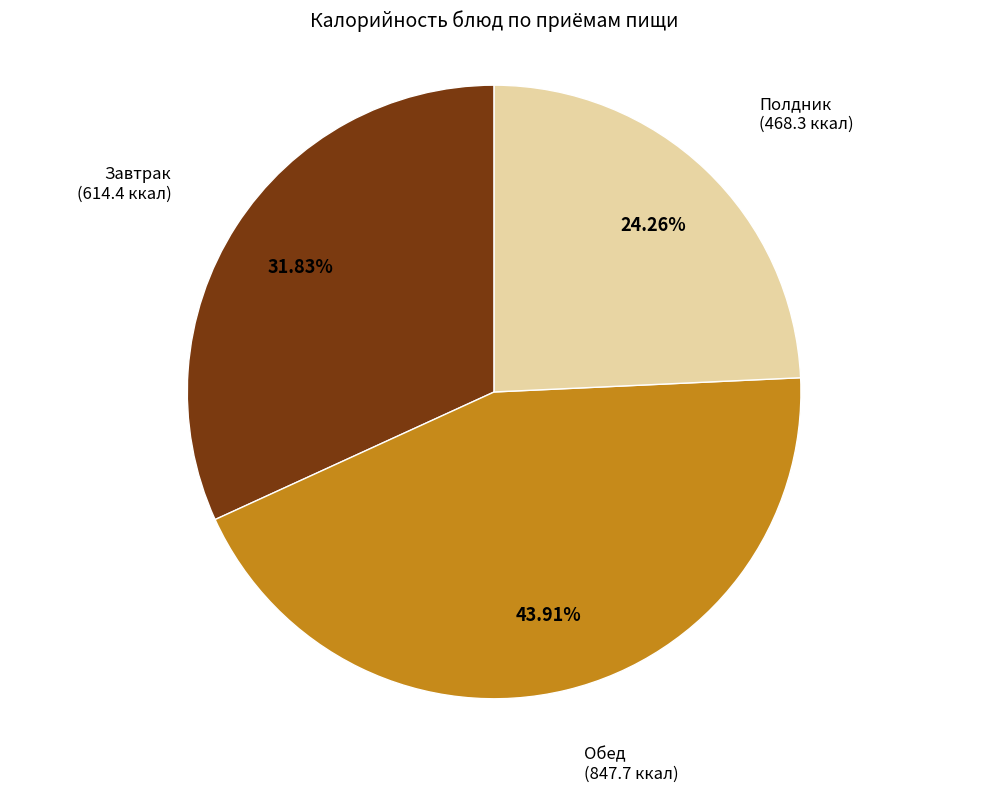

Does any single category account for the majority?

No